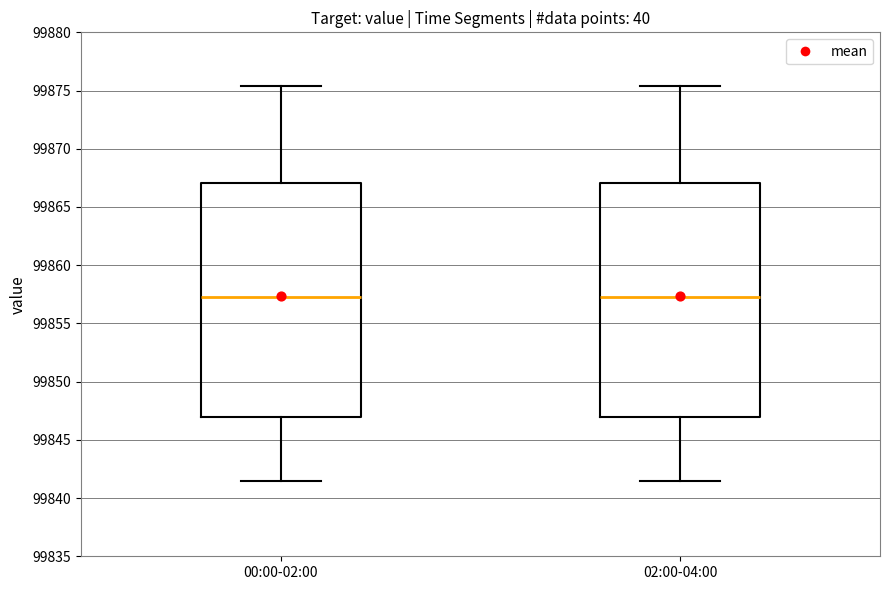

Reading left to right, read every box against the y-axis: the position of its median line, the range the box covers, and the ends of its whiskers. The values are not printed on the chart, so give them approximately, as read against the axis.

00:00-02:00: median 99857.5, box 99847.0 to 99867.0, whiskers 99841.5 to 99875.5
02:00-04:00: median 99857.5, box 99847.0 to 99867.0, whiskers 99841.5 to 99875.5